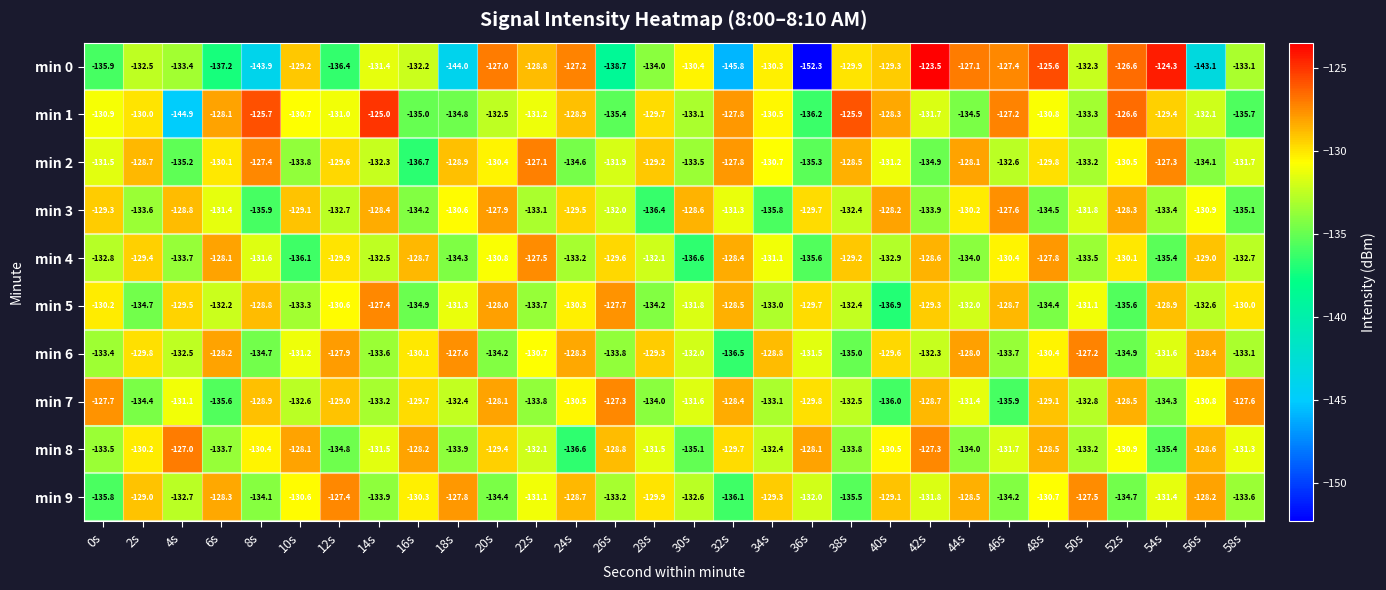

What is the difference between the highest and lowest values at 42s?

11.4